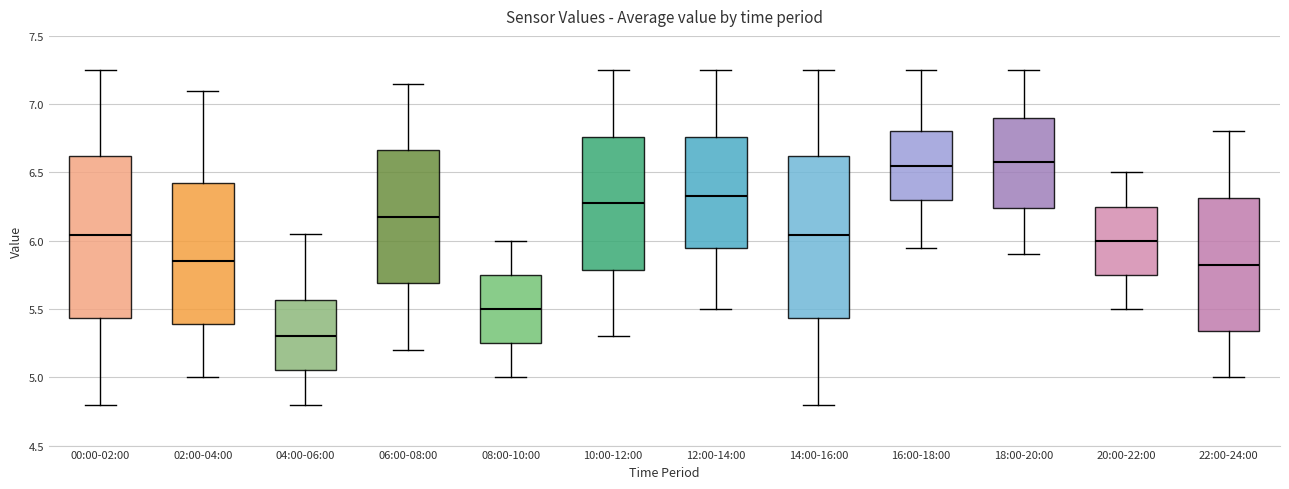

Where is the lower edge of the box for 06:00-08:00 on the y-axis? The values are not printed on the chart, so give them approximately, as read against the axis.

5.70